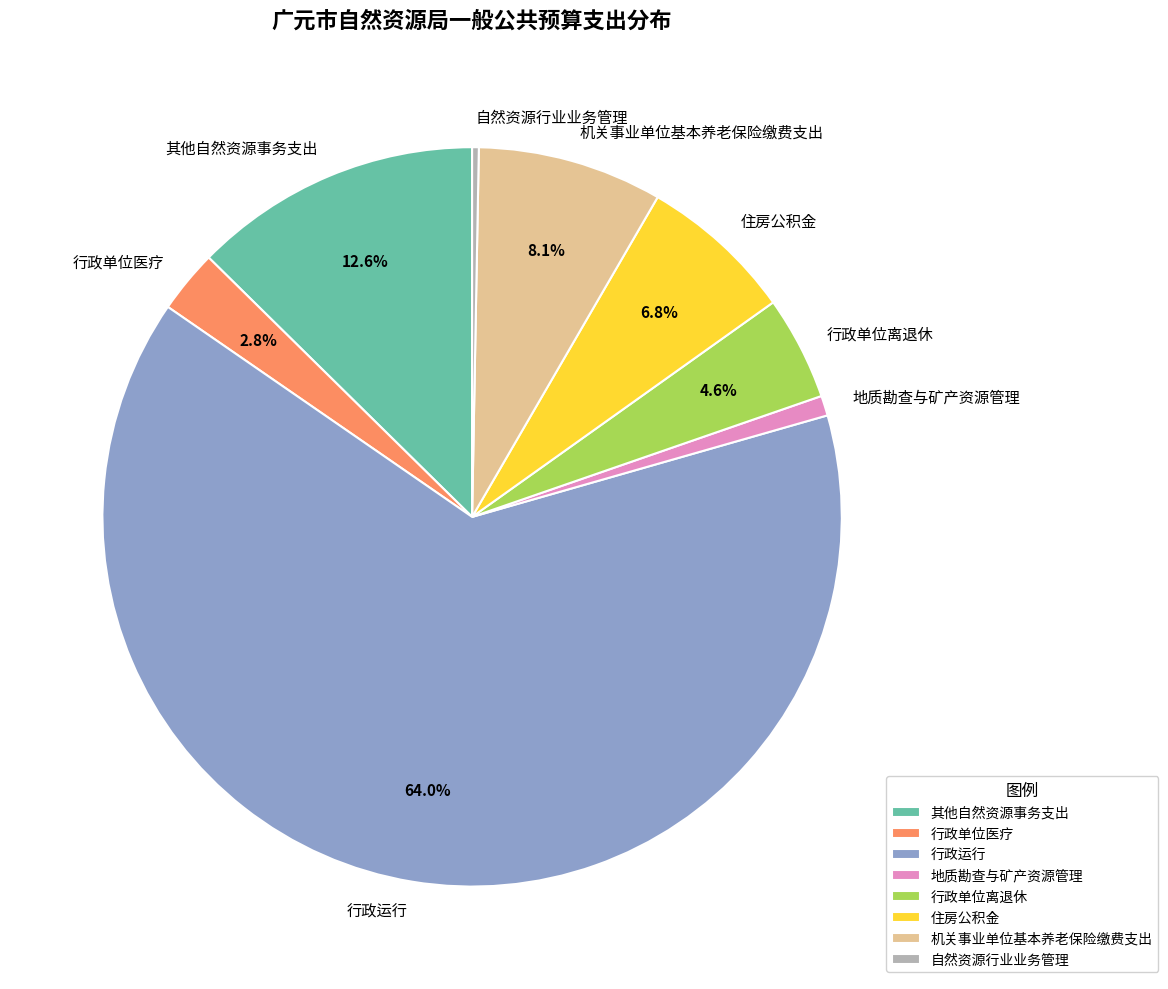

Which slice is the largest?

行政运行